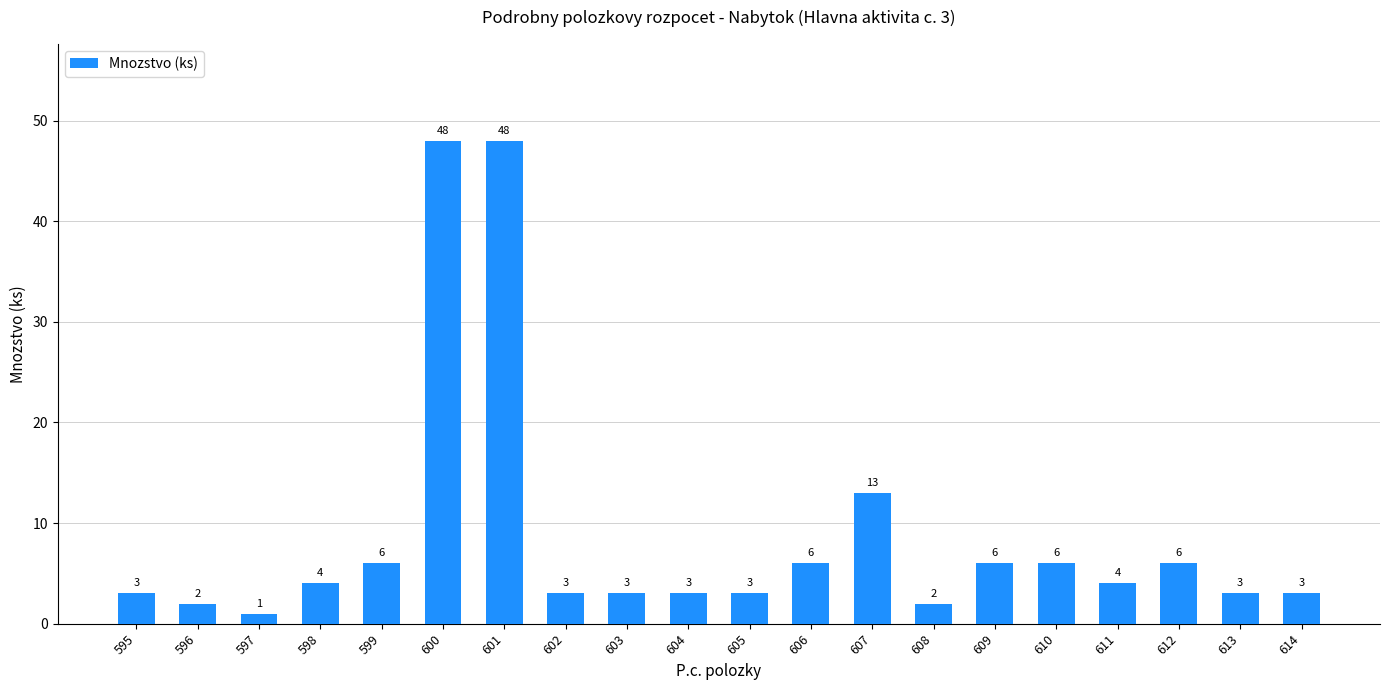

How many bars are there in total?

20